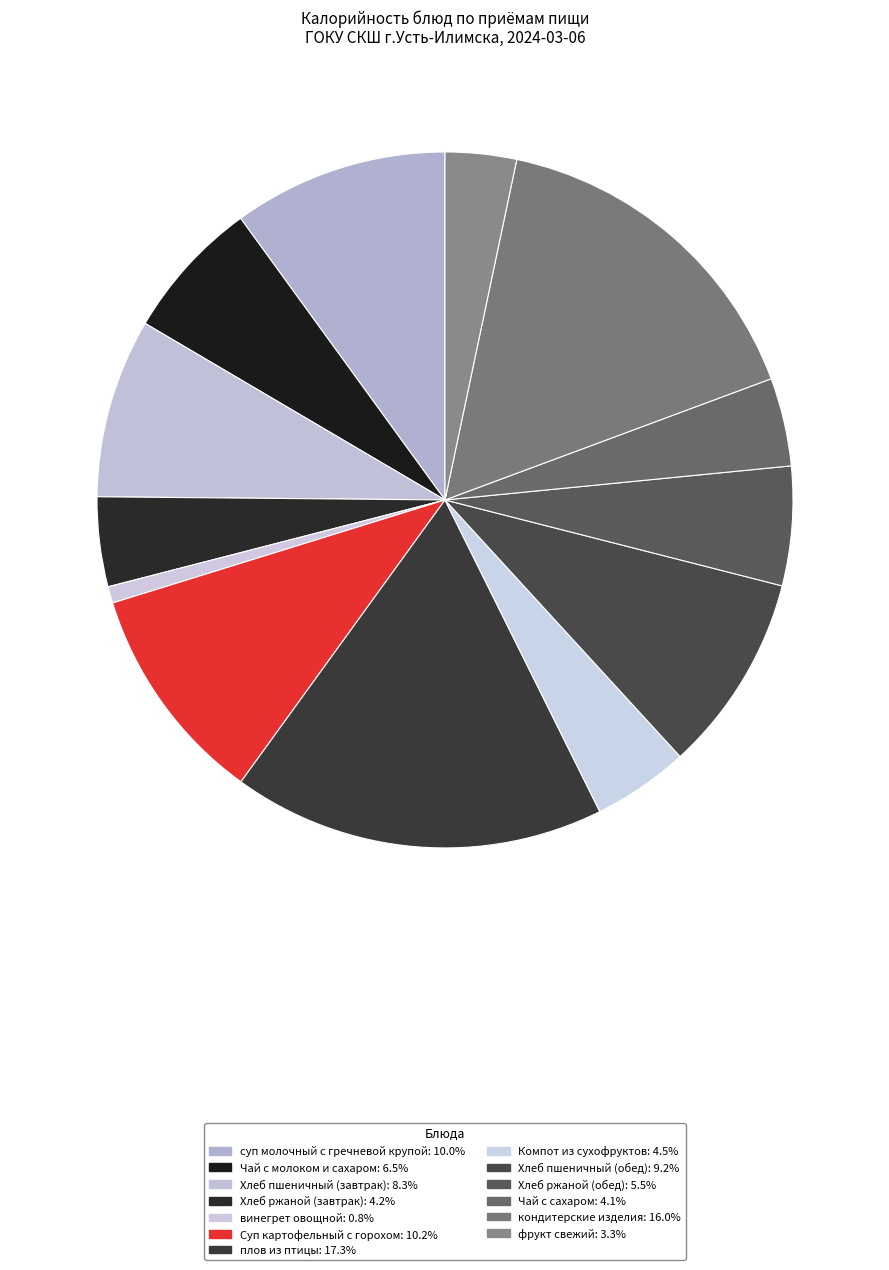

To the nearest percent, what is the difference between the largest and smallest slice percentages?

17%